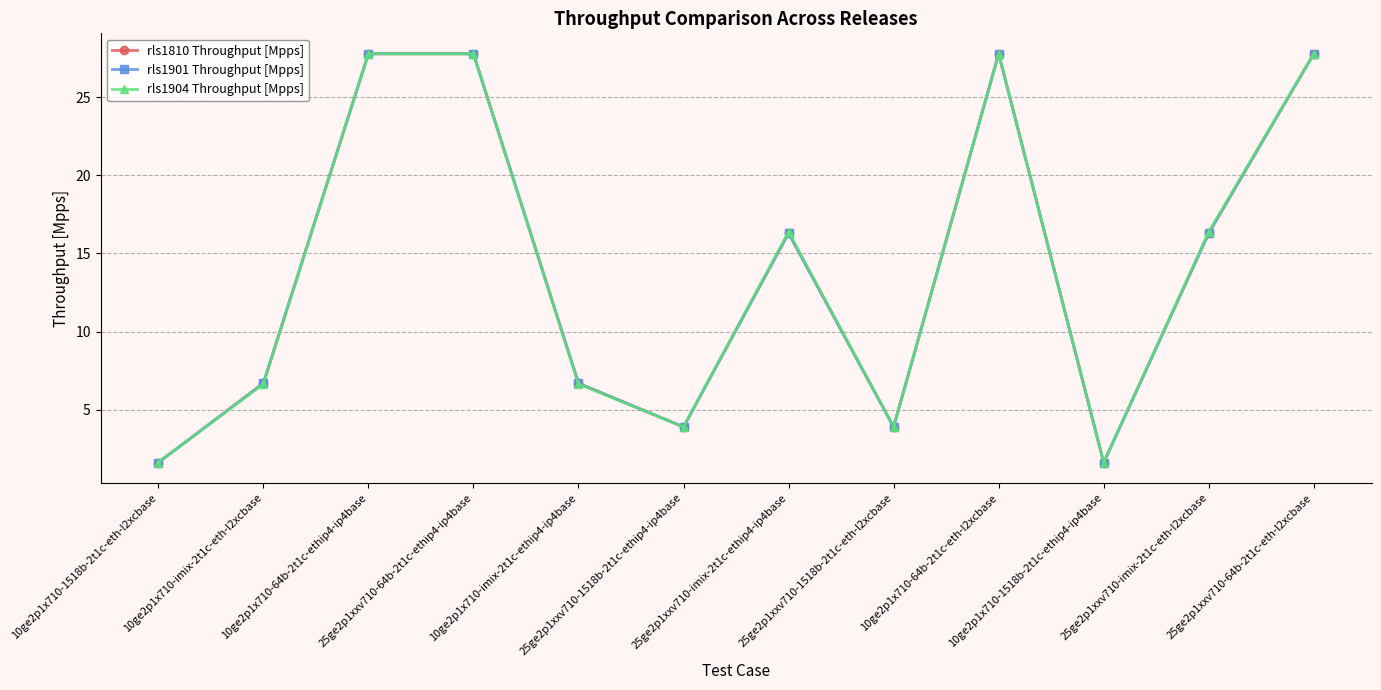

Reading right to left, list all the values displayed in this chart.

rls1810 Throughput [Mpps]: 27.8	16.3	1.6	27.8	3.9	16.3	3.9	6.7	27.8	27.8	6.7	1.6
rls1901 Throughput [Mpps]: 27.8	16.3	1.6	27.8	3.9	16.3	3.9	6.7	27.8	27.8	6.7	1.6
rls1904 Throughput [Mpps]: 27.8	16.4	1.6	27.8	3.9	16.4	3.9	6.7	27.8	27.8	6.7	1.6